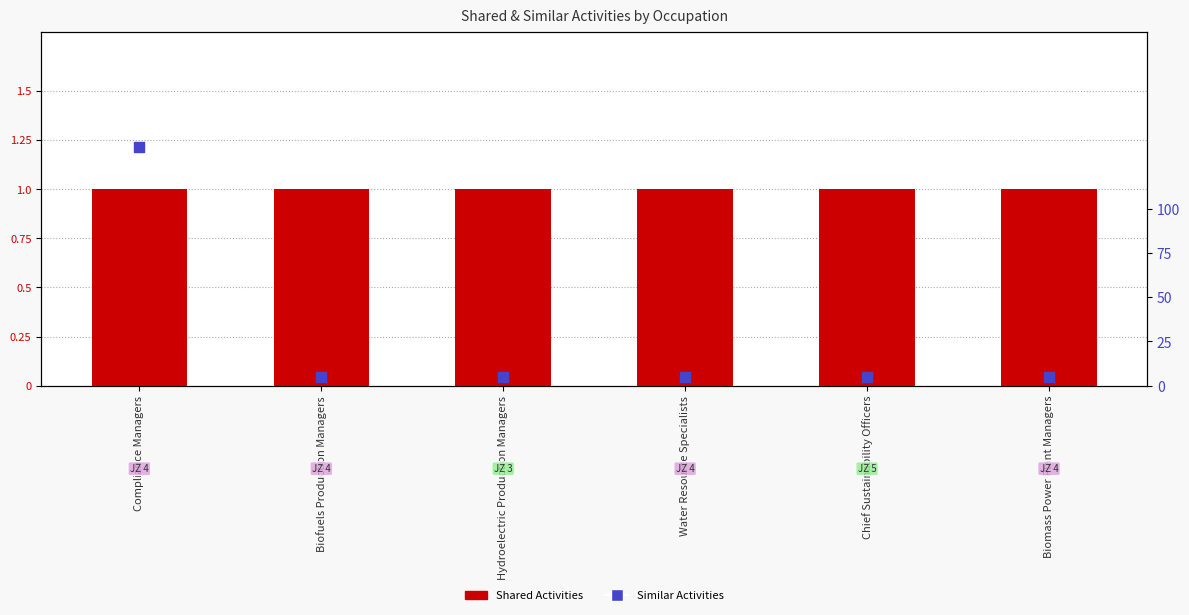

Which series contains the highest Y value?

Similar Activities